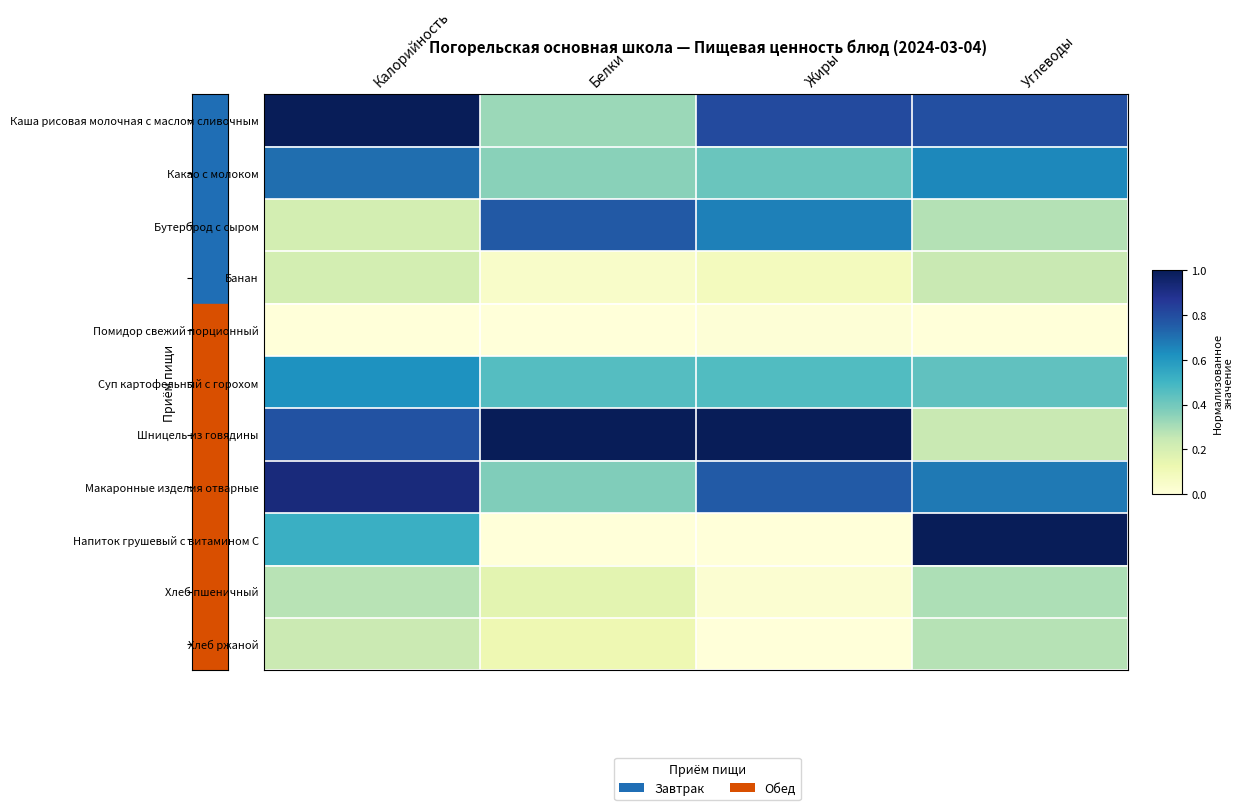

At how many categories does at least one series exceed 0?

4